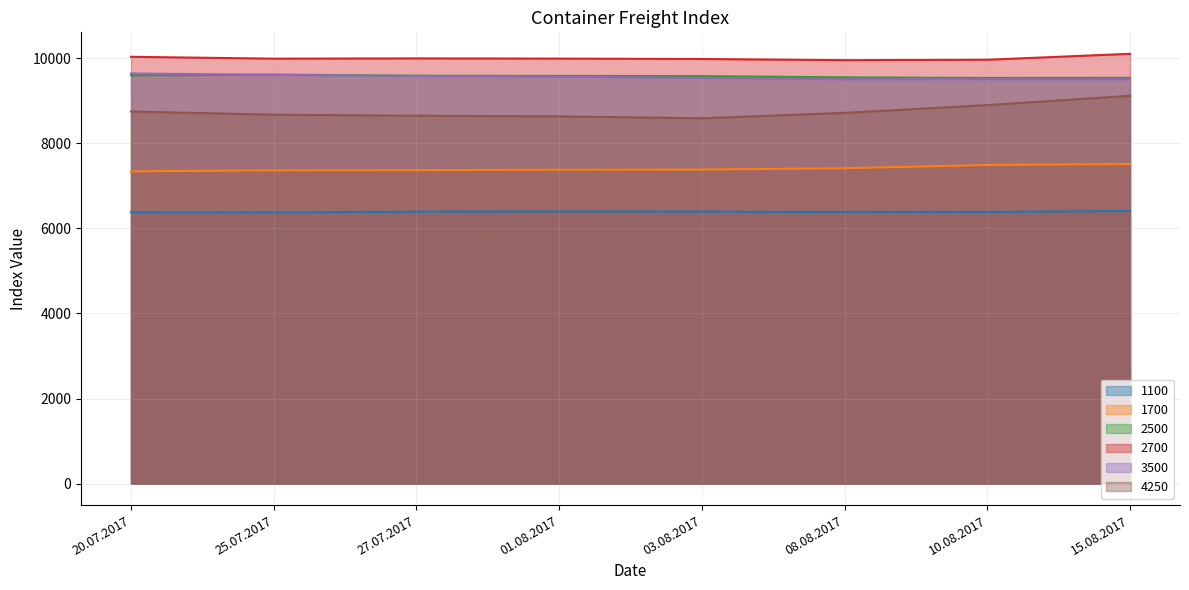

Reading left to right, list all the values displayed in this chart.

1100: 20.07.2017=6377	25.07.2017=6371	27.07.2017=6391	01.08.2017=6396	03.08.2017=6393	08.08.2017=6382	10.08.2017=6385	15.08.2017=6407
1700: 20.07.2017=7339	25.07.2017=7362	27.07.2017=7367	01.08.2017=7377	03.08.2017=7381	08.08.2017=7412	10.08.2017=7488	15.08.2017=7510
2500: 20.07.2017=9596	25.07.2017=9611	27.07.2017=9585	01.08.2017=9582	03.08.2017=9576	08.08.2017=9547	10.08.2017=9533	15.08.2017=9536
2700: 20.07.2017=10030	25.07.2017=9987	27.07.2017=9993	01.08.2017=9988	03.08.2017=9979	08.08.2017=9951	10.08.2017=9961	15.08.2017=10100
3500: 20.07.2017=9638	25.07.2017=9606	27.07.2017=9581	01.08.2017=9561	03.08.2017=9535	08.08.2017=9502	10.08.2017=9504	15.08.2017=9504
4250: 20.07.2017=8745	25.07.2017=8670	27.07.2017=8646	01.08.2017=8630	03.08.2017=8586	08.08.2017=8712	10.08.2017=8896	15.08.2017=9113